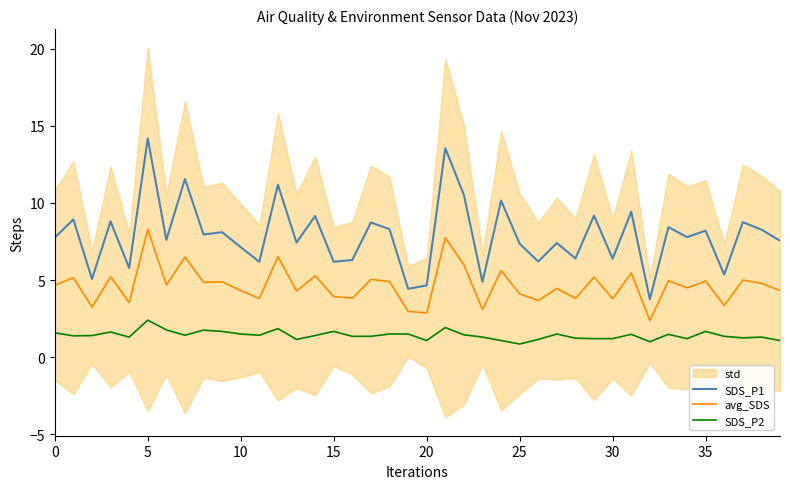

True or false: SDS_P2 and SDS_P1 cross at least once.

False